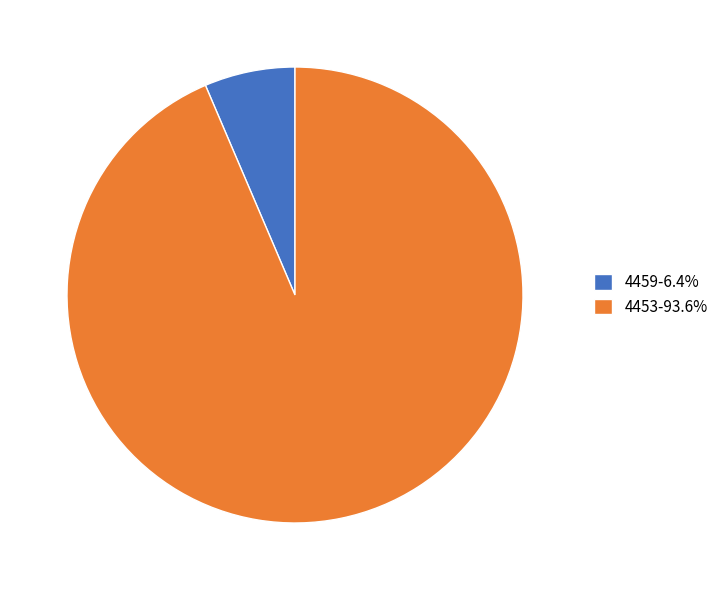

Which category has the biggest portion of the pie?

4453